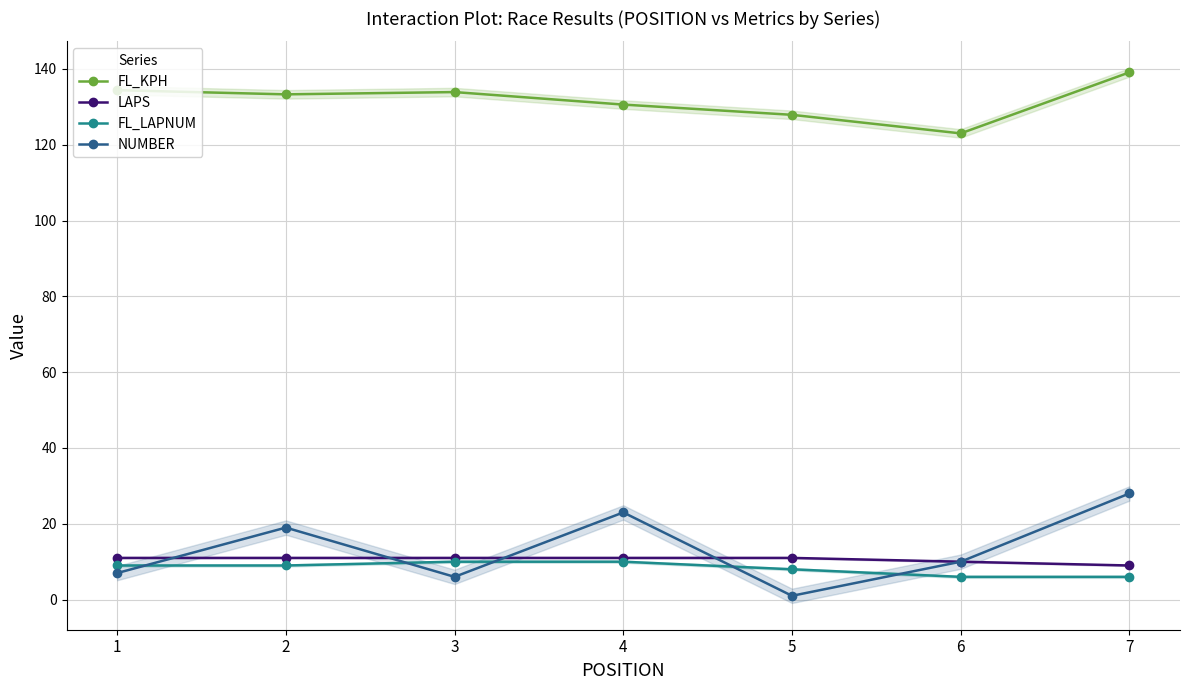

How many times do NUMBER and LAPS cross each other?

4